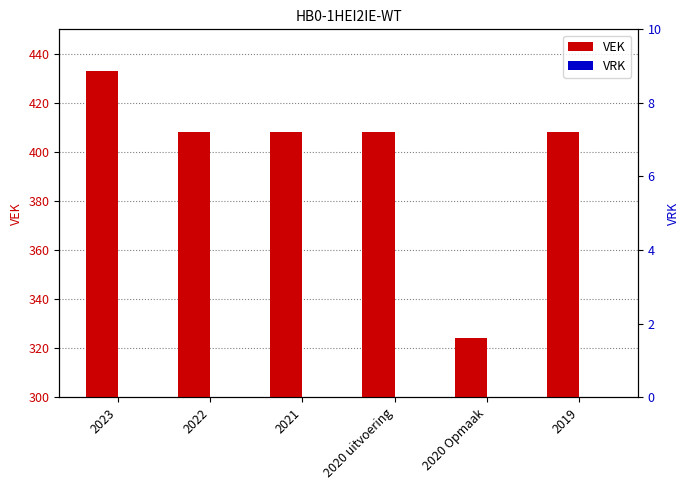

What is the lowest value of the VEK series?

324